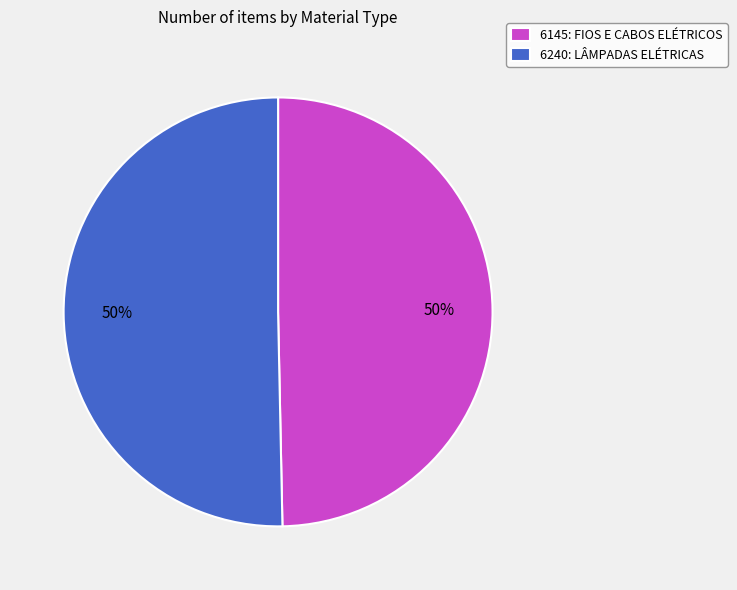

Is the sum of 6240: LÂMPADAS ELÉTRICAS and 6145: FIOS E CABOS ELÉTRICOS greater than half?

Yes